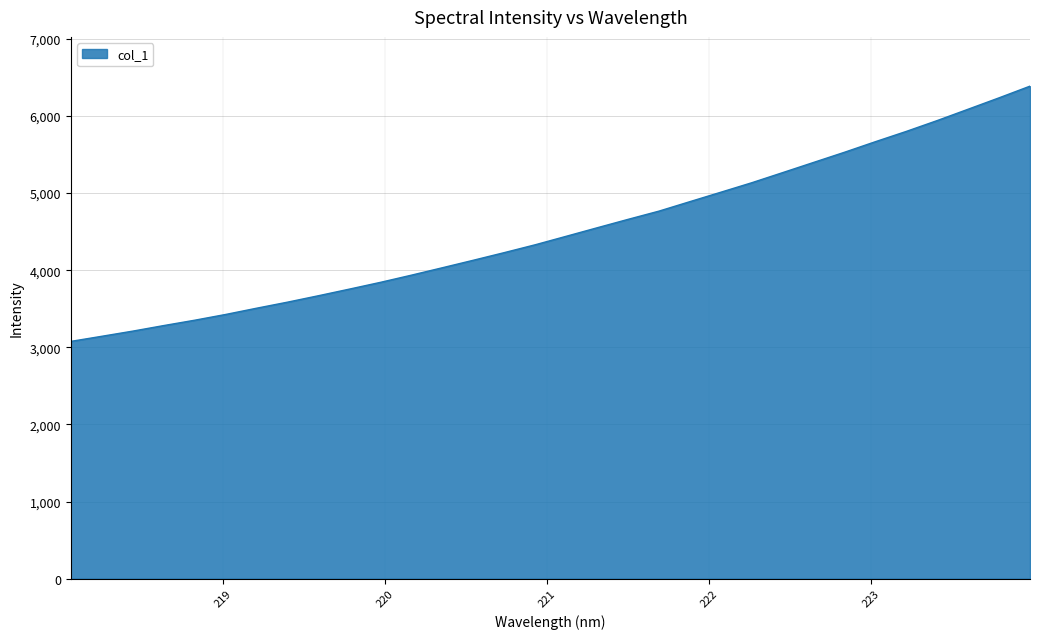

What is the maximum value shown in the chart?

6387.6